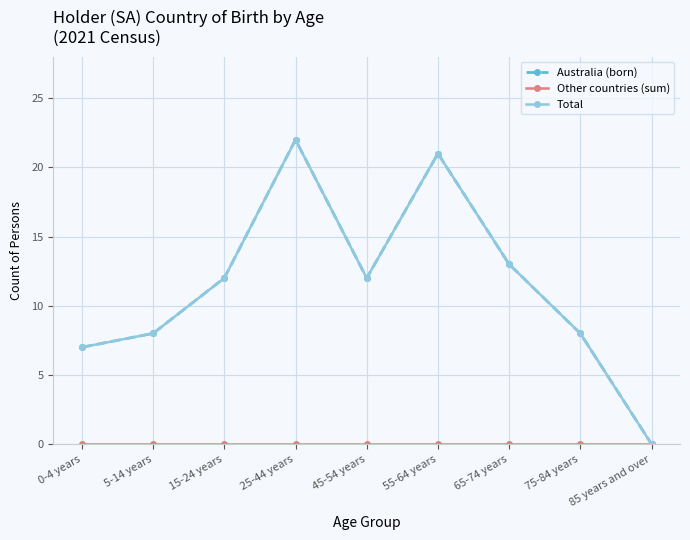

Which category has the highest value across all series?

25-44 years